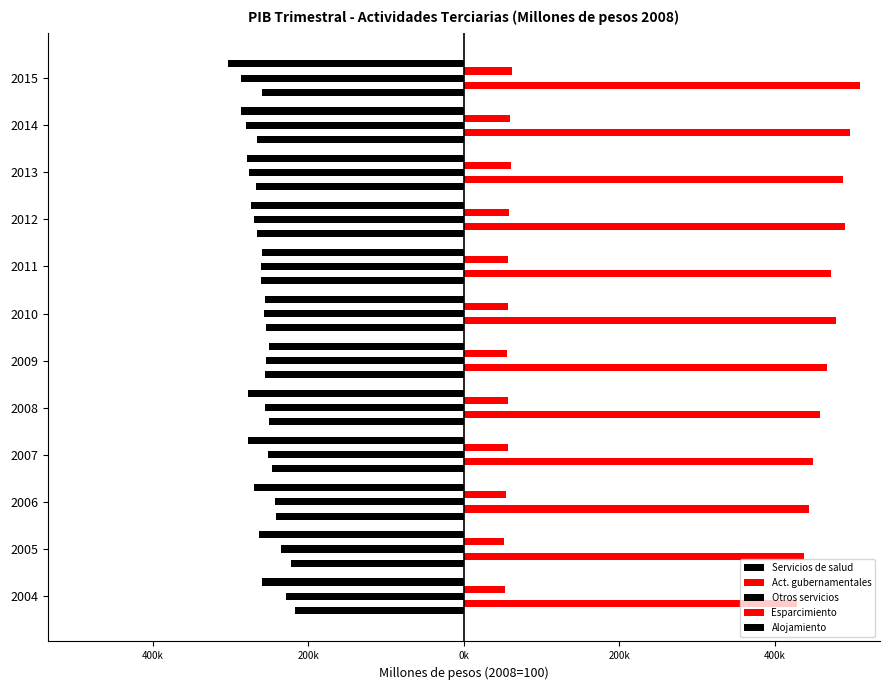

What is the sum of all Otros servicios values?

-3101101.4